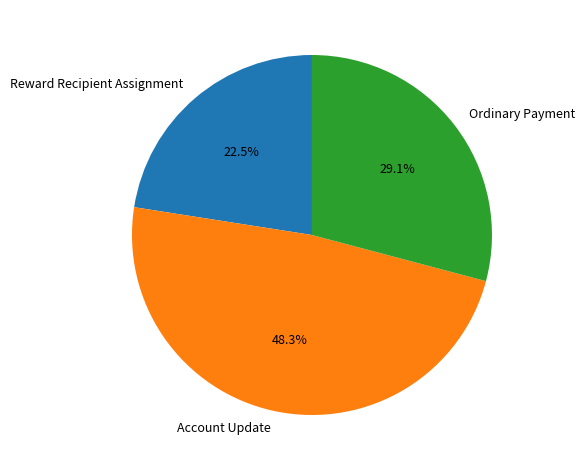

Does Account Update represent more than half of the total?

No